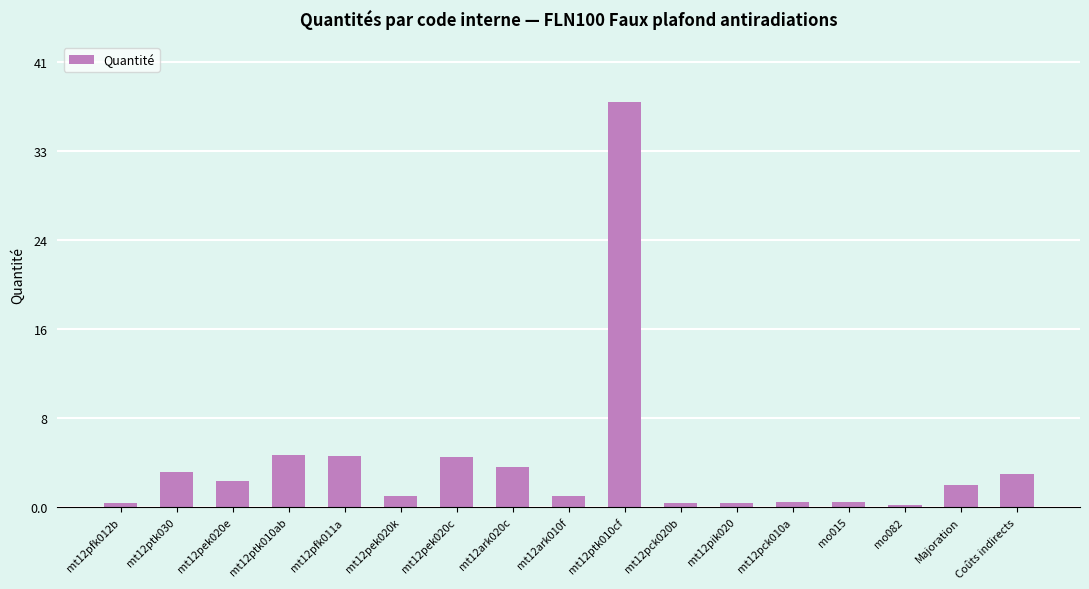

Are the bars horizontal?

No